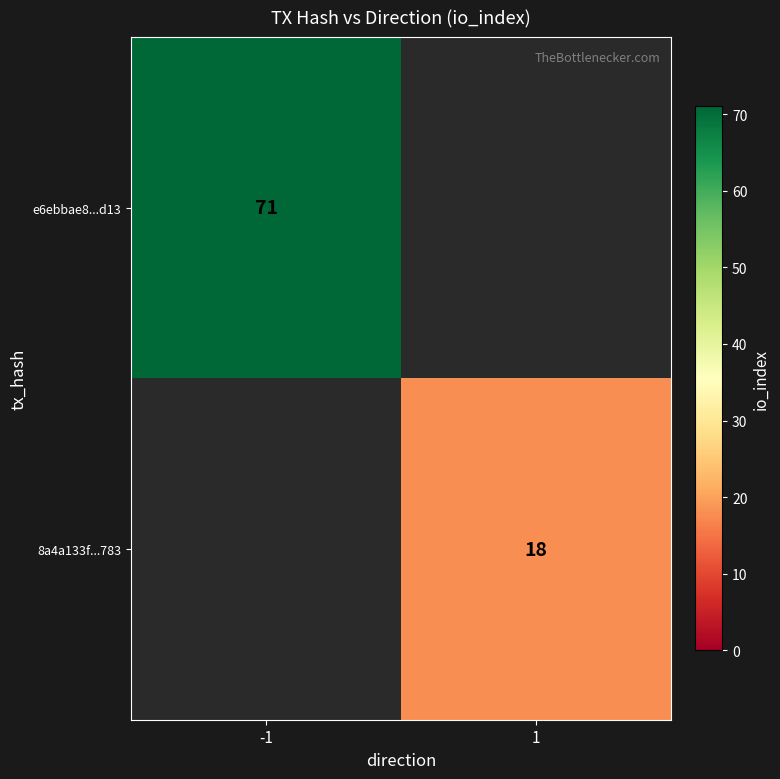

True or false: e6ebbae8...d13 has a value of 121 at -1.

False